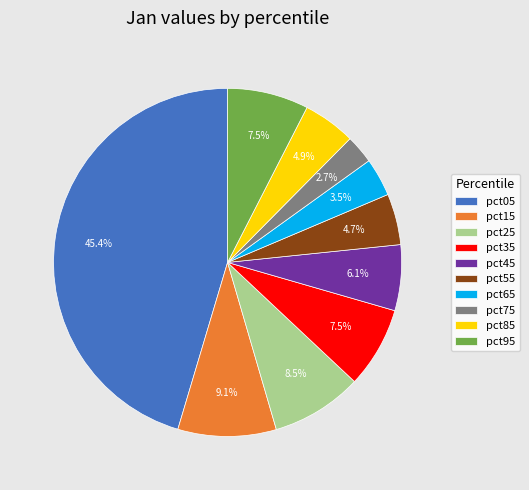

Does pct85 account for over 50% of the chart?

No